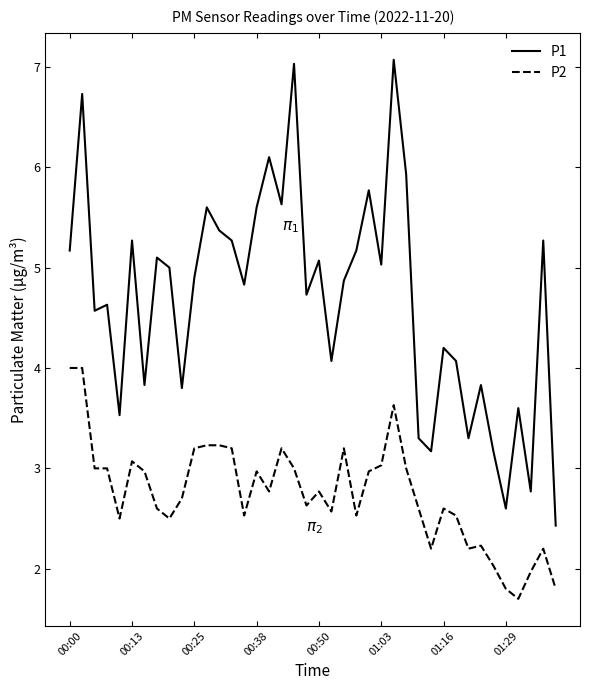

True or false: P2 has more than 0 points higher than both neighbors.

True